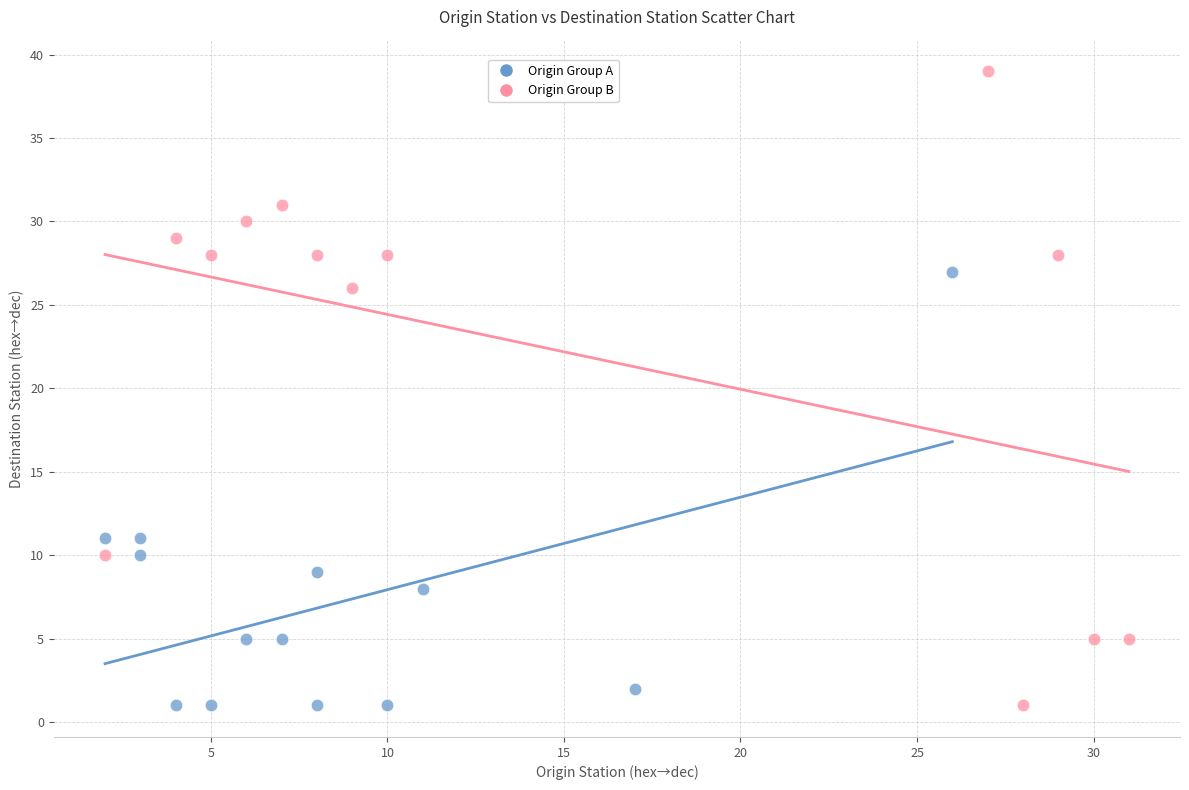

Which series contains the highest Y value?

Origin Group B